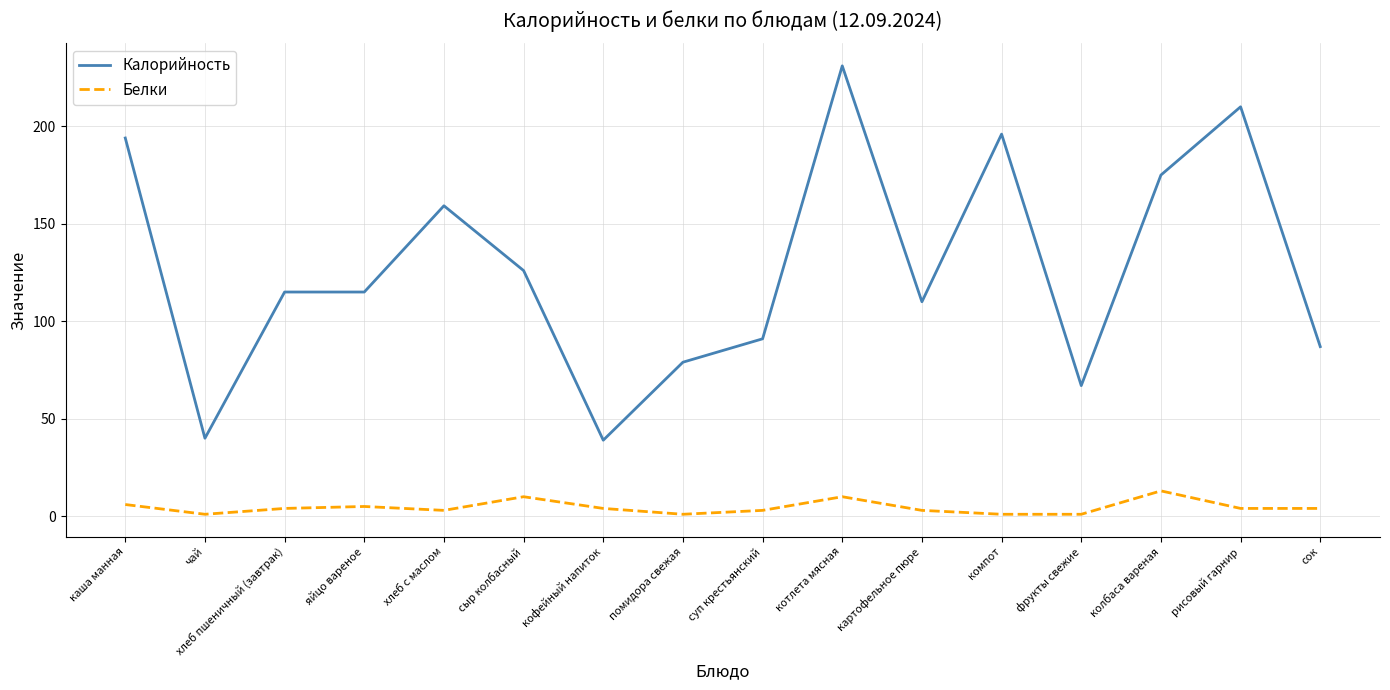

True or false: Калорийность and Белки cross at least once.

False